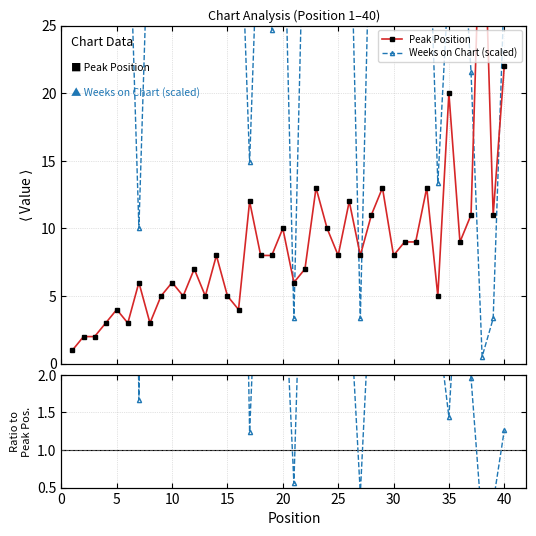

Reading right to left, extract all data points from this chart.

Peak Position: 22.0	11.0	38.0	11.0	9.0	20.0	5.0	13.0	9.0	9.0	8.0	13.0	11.0	8.0	12.0	8.0	10.0	13.0	7.0	6.0	10.0	8.0	8.0	12.0	4.0	5.0	8.0	5.0	7.0	5.0	6.0	5.0	3.0	6.0	3.0	4.0	3.0	2.0	2.0	1.0
Weeks on Chart (scaled): 27.7	3.3	0.5	21.6	35.2	28.8	13.4	38.0	37.0	37.5	35.9	37.5	37.5	3.3	37.5	37.5	37.2	28.8	37.7	3.3	37.5	24.6	38.0	14.9	38.0	37.5	28.8	35.7	28.8	37.5	28.8	28.8	36.5	10.0	36.7	28.8	38.0	38.0	38.0	38.0
Ratio to Peak Position: 1.3	0.3	0.0	2.0	3.9	1.4	2.7	2.9	4.1	4.2	4.5	2.9	3.4	0.4	3.1	4.7	3.7	2.2	5.4	0.6	3.7	3.1	4.8	1.2	9.5	7.5	3.6	7.1	4.1	7.5	4.8	5.8	12.2	1.7	12.2	7.2	12.7	19.0	19.0	38.0